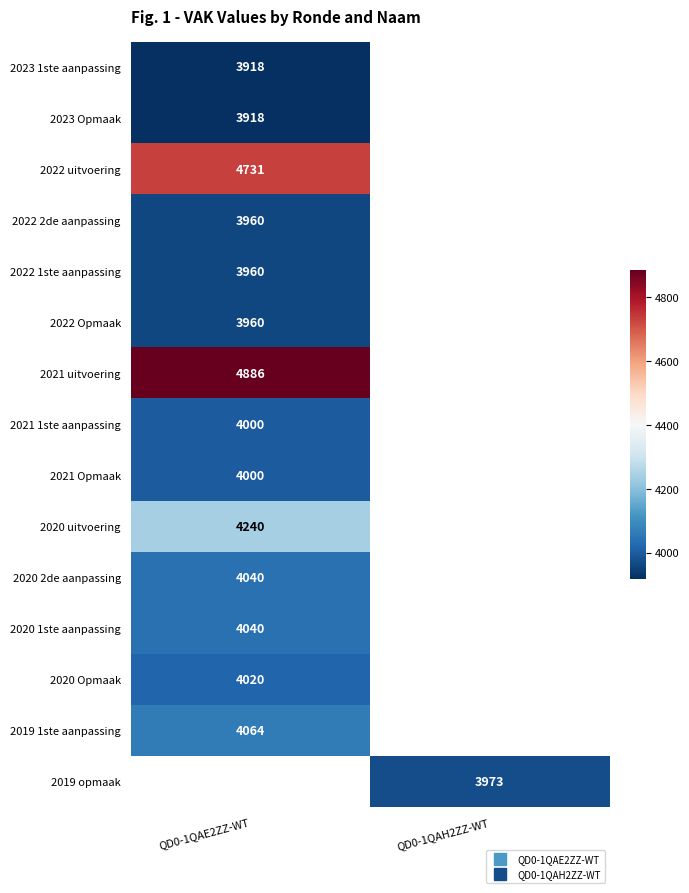

Between QD0-1QAE2ZZ-WT and QD0-1QAH2ZZ-WT, which is larger?

QD0-1QAH2ZZ-WT